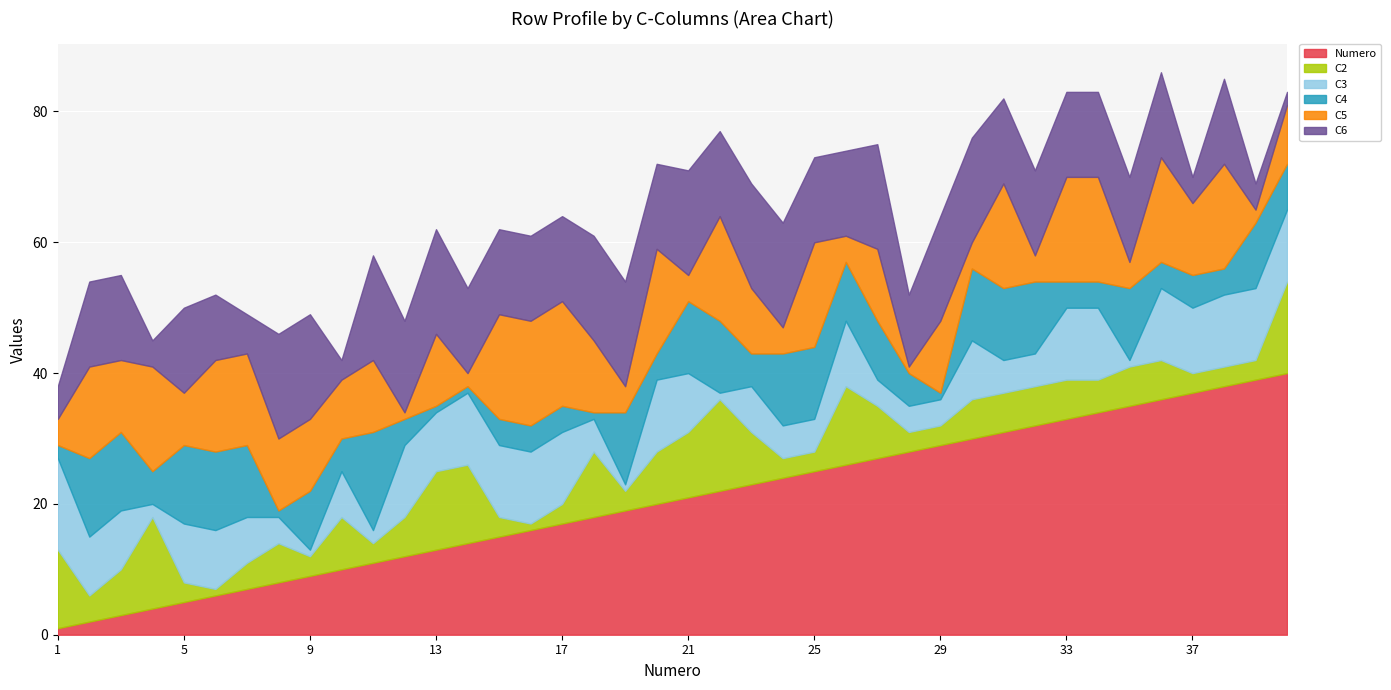

Rank the categories by C5 value from highest to lowest.

4, 15, 16, 17, 20, 22, 25, 31, 33, 34, 36, 38, 2, 6, 7, 3, 8, 9, 11, 13, 18, 27, 29, 37, 23, 10, 40, 5, 1, 19, 21, 24, 26, 30, 32, 35, 14, 39, 12, 28